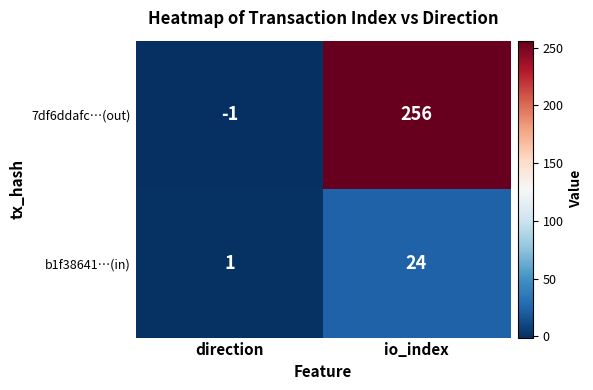

Reading left to right, transcribe all the data shown in this chart.

7df6ddafc…(out): direction=-1	io_index=256
b1f38641…(in): direction=1	io_index=24